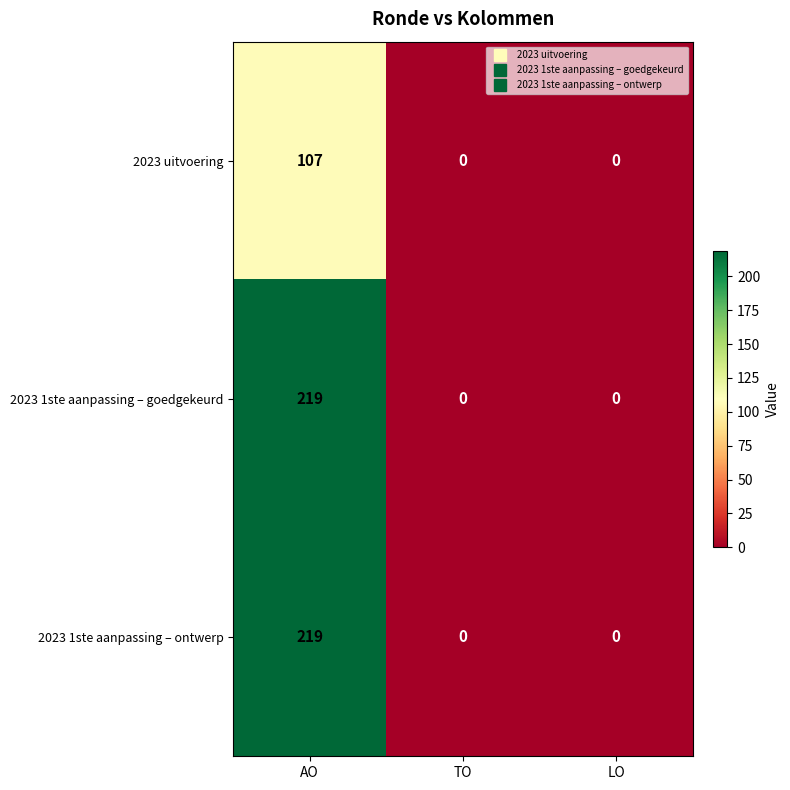

What is the average value of the 2023 uitvoering series?

36